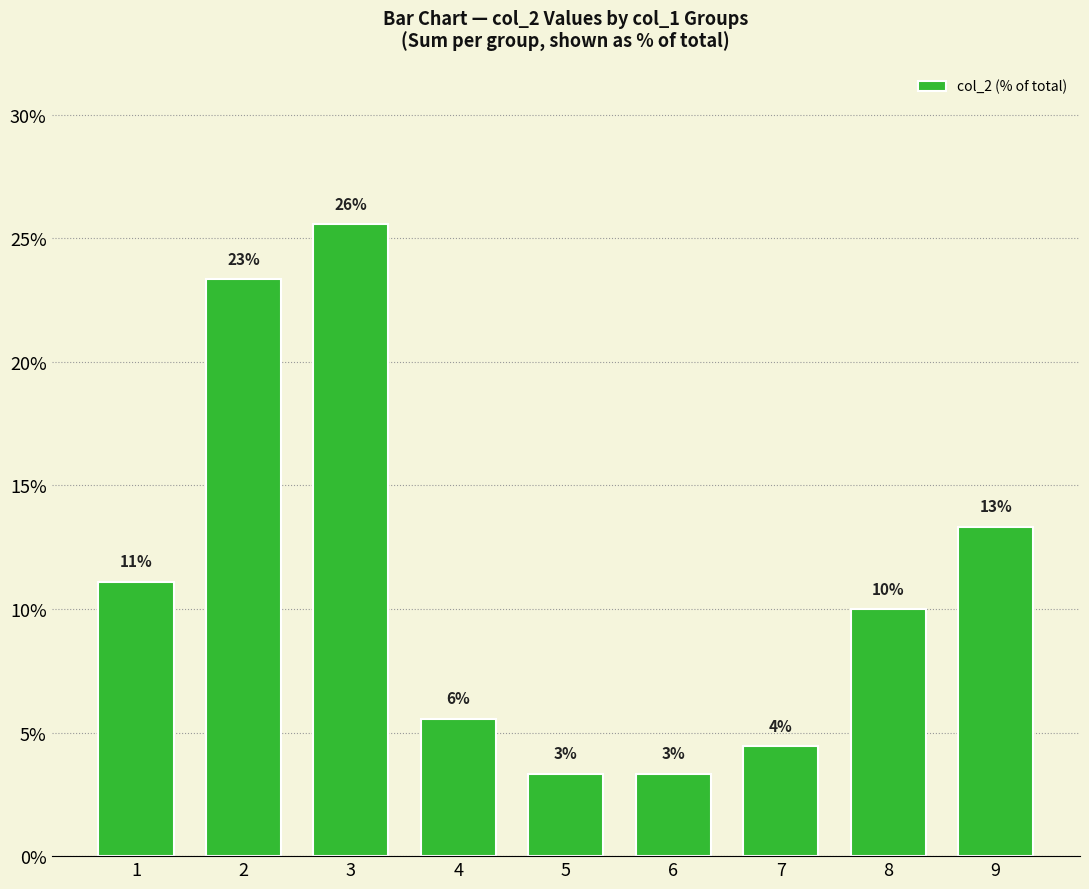

Reading left to right, list all the values displayed in this chart.

0.1	0.2	0.3	0.1	0.0	0.0	0.0	0.1	0.1